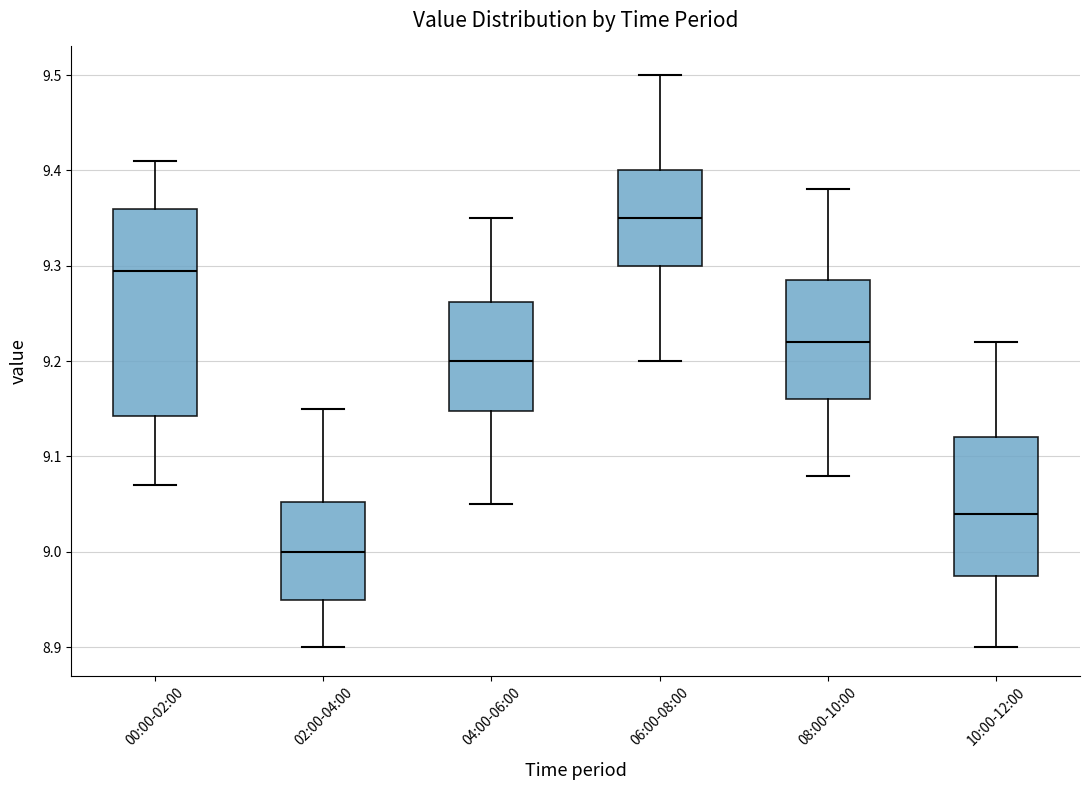

Comparing the boxes themselves (not the whiskers), which one is the tallest?

00:00-02:00